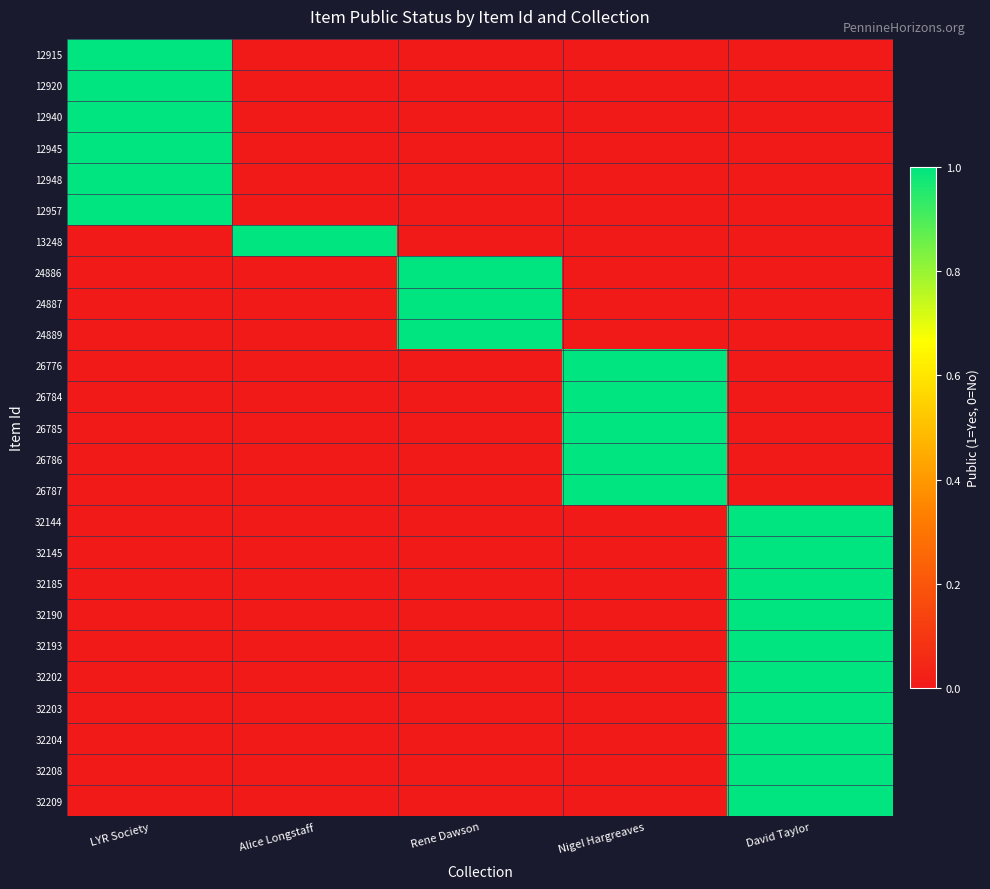

What is the spread (max minus min) of values at LYR Society?

1